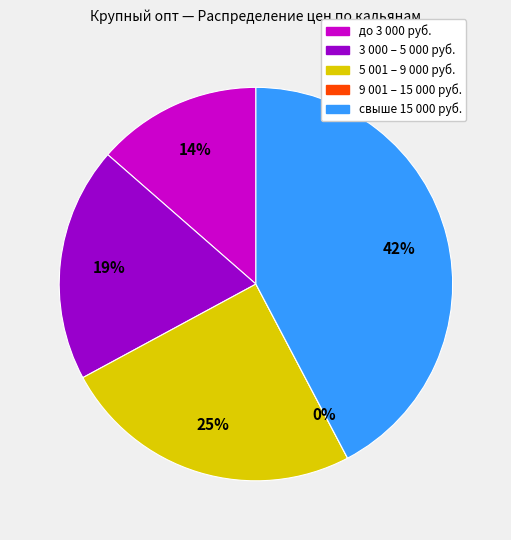

Is there any slice that represents more than half of the pie?

No